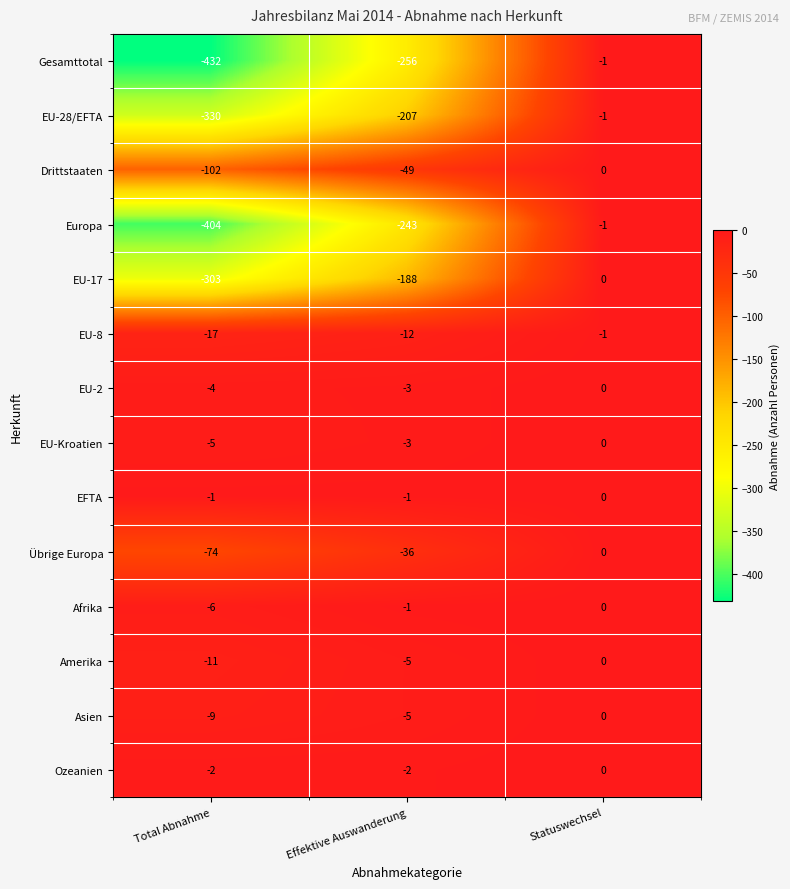

Which series changed the most between Total Abnahme and Effektive Auswanderung?

Gesamttotal